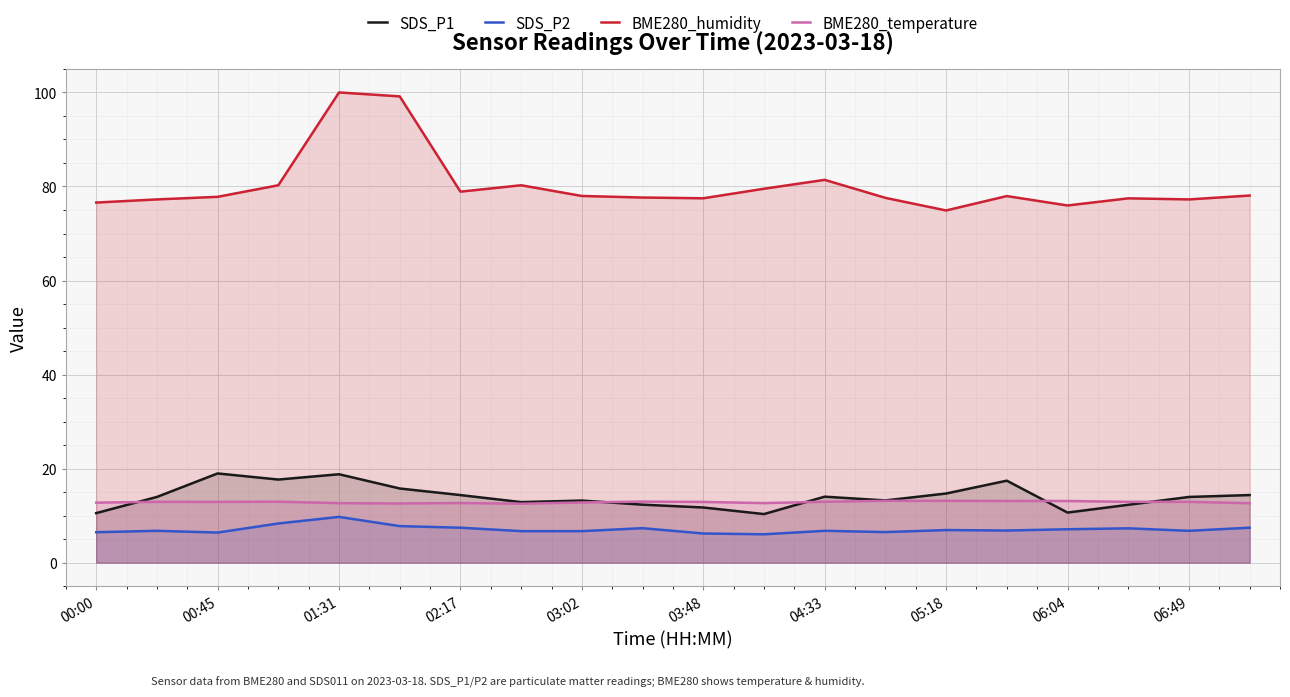

How many lines are shown in the chart?

4